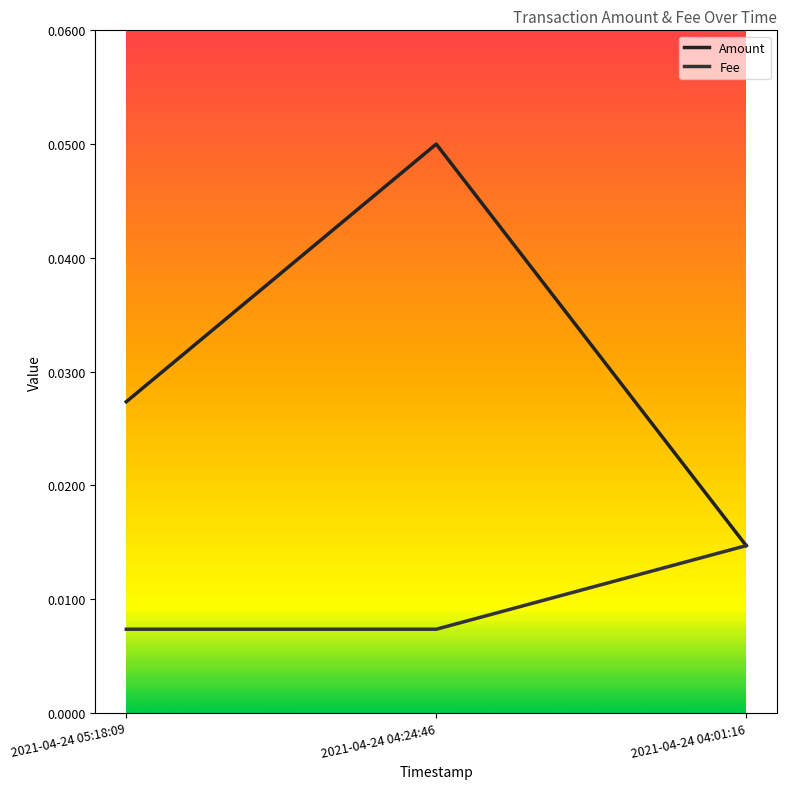

The Amount series shows 0.0 at 2021-04-24 05:18:09. True or false?

False